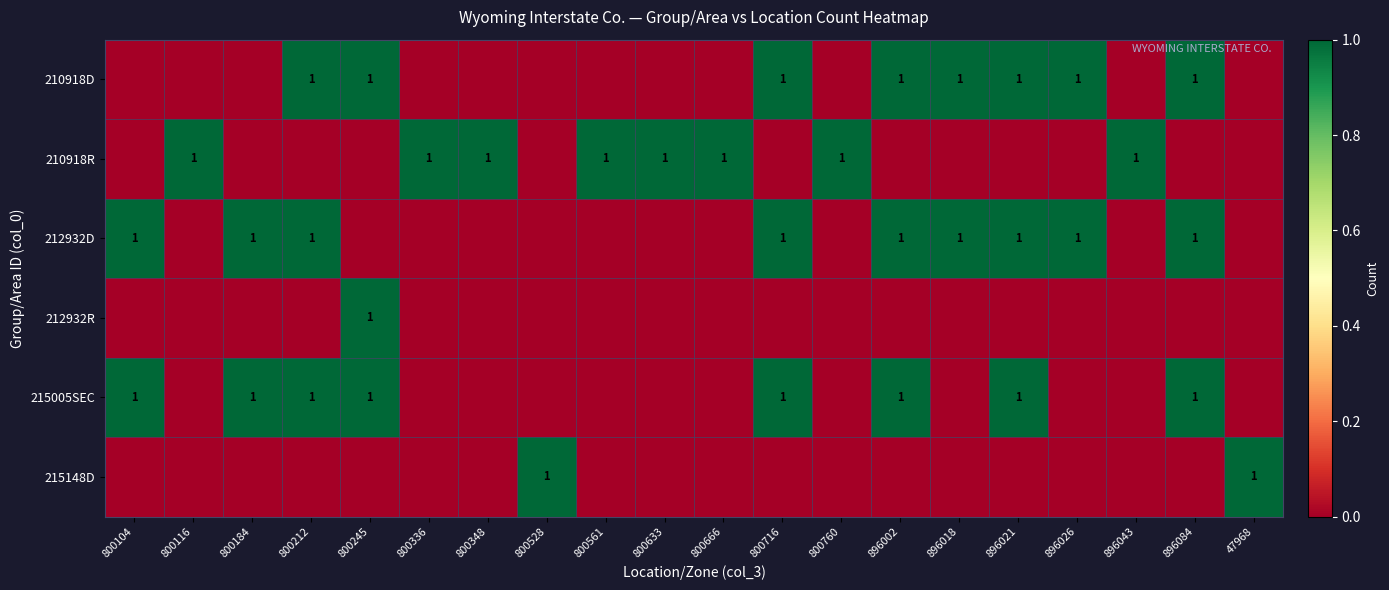

True or false: 215005SEC has a value of 1 at 800212.

True